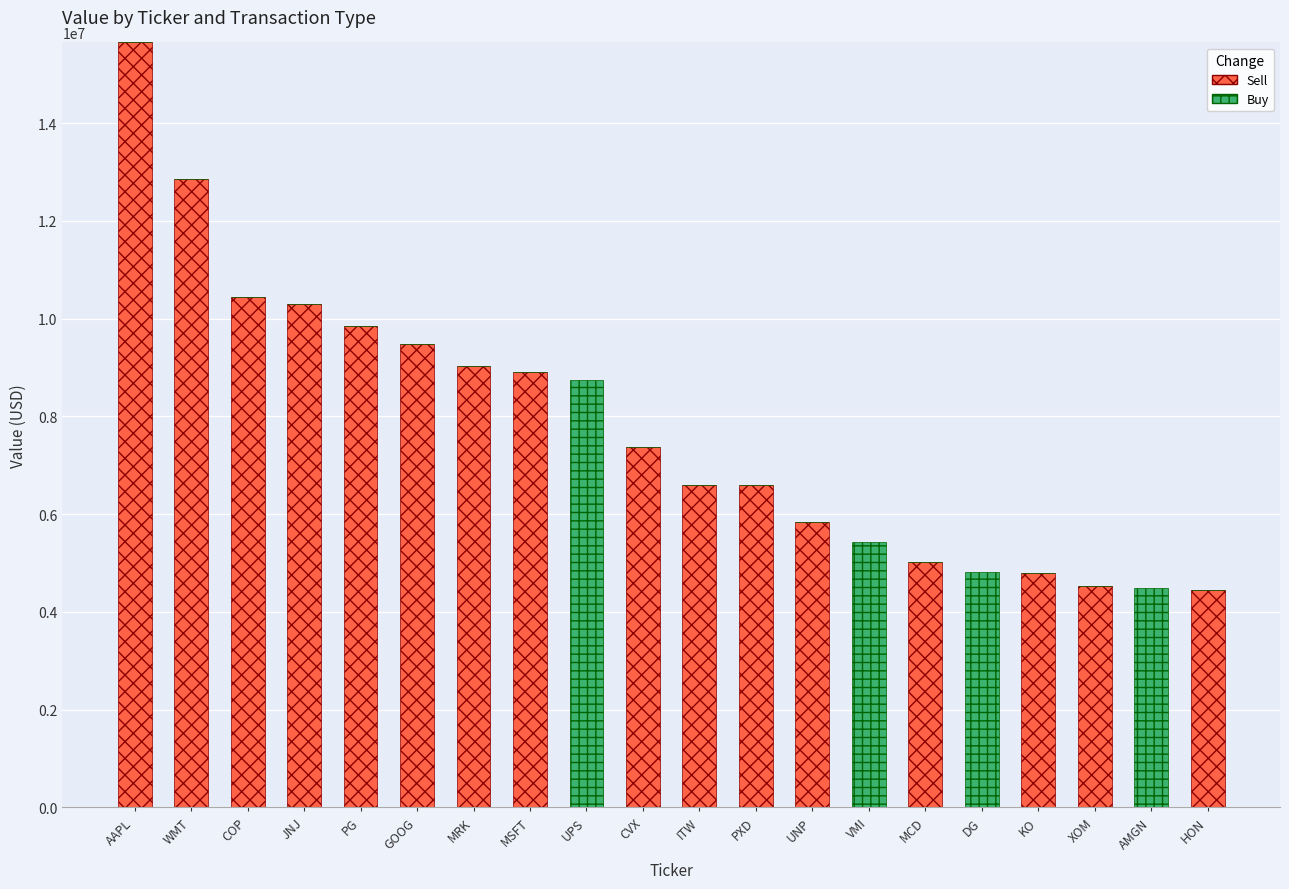

At which label does Sell reach its peak?

AAPL